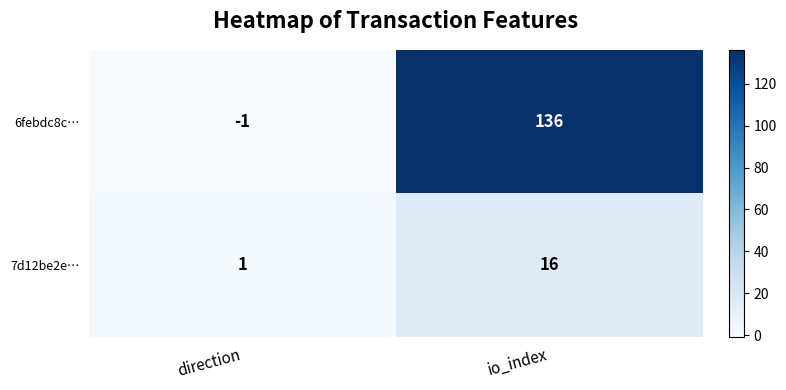

True or false: 7d12be2e… has a value of 16 at io_index.

True